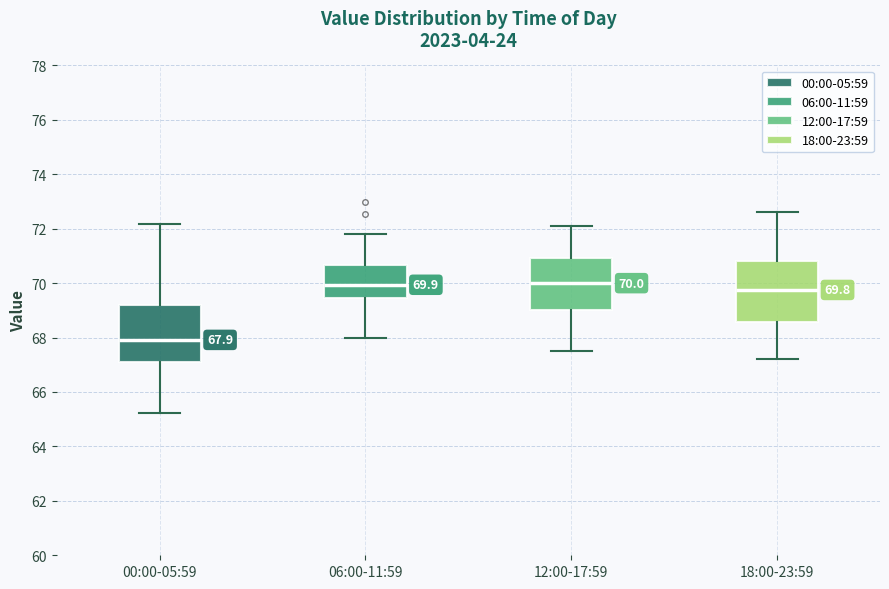

Which box has the lowest median line?

00:00-05:59